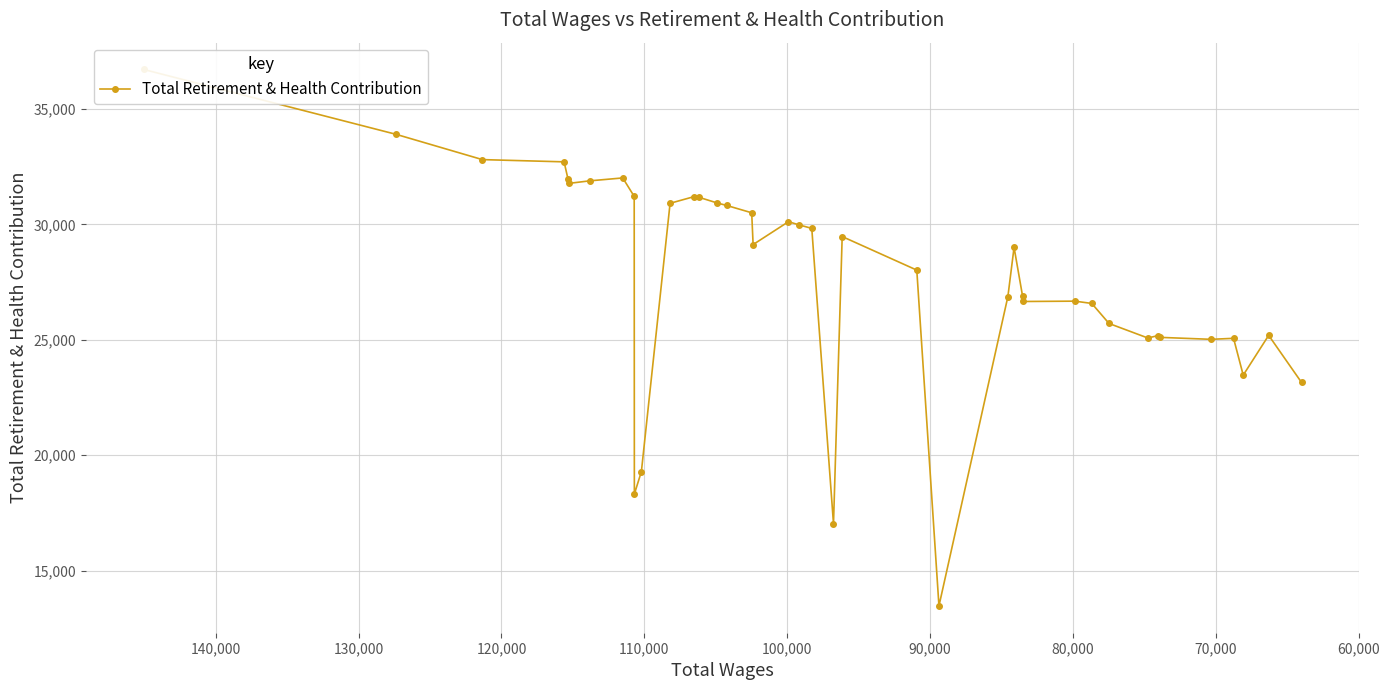

What is the average value?

27772